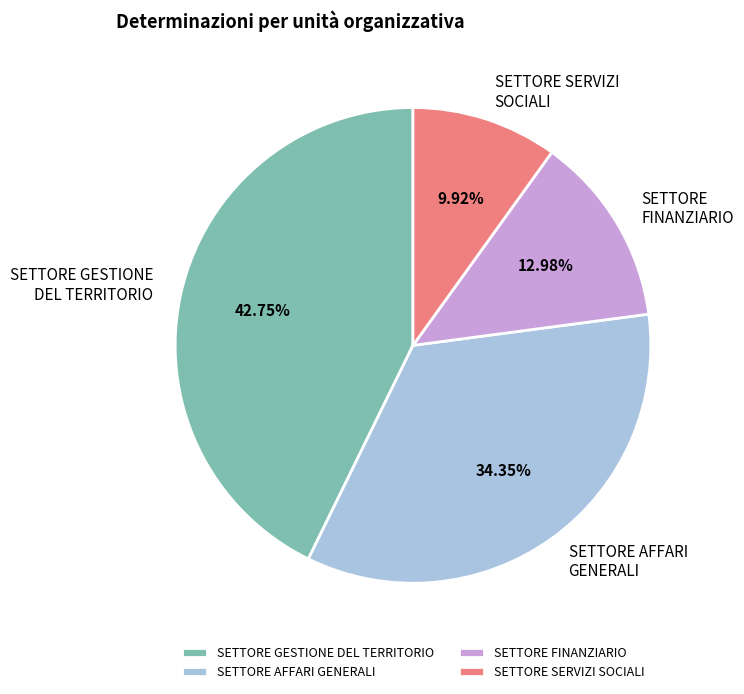

How many slices are in this pie chart?

4